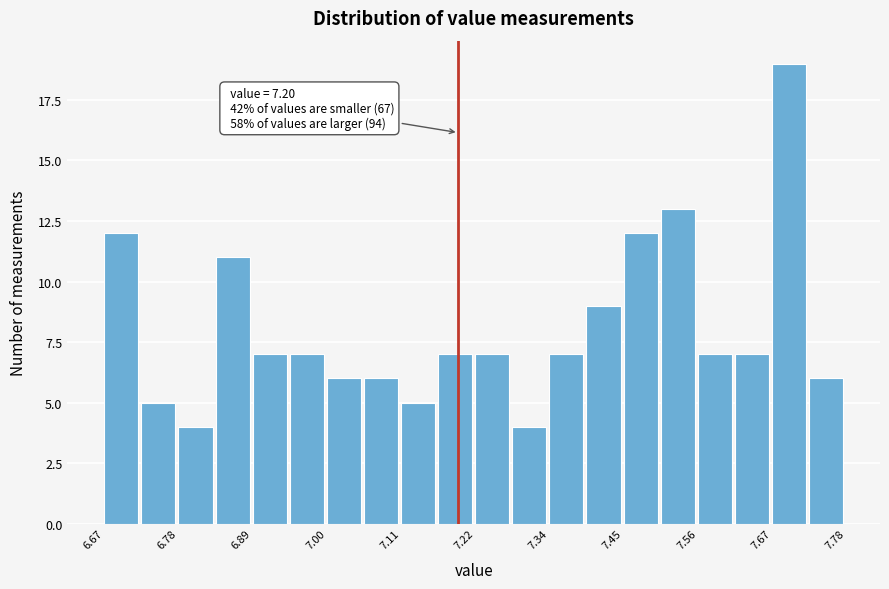

Around what value on the x-axis is the tallest bar? Give the approximate position of its centre, as read against the axis.

7.70